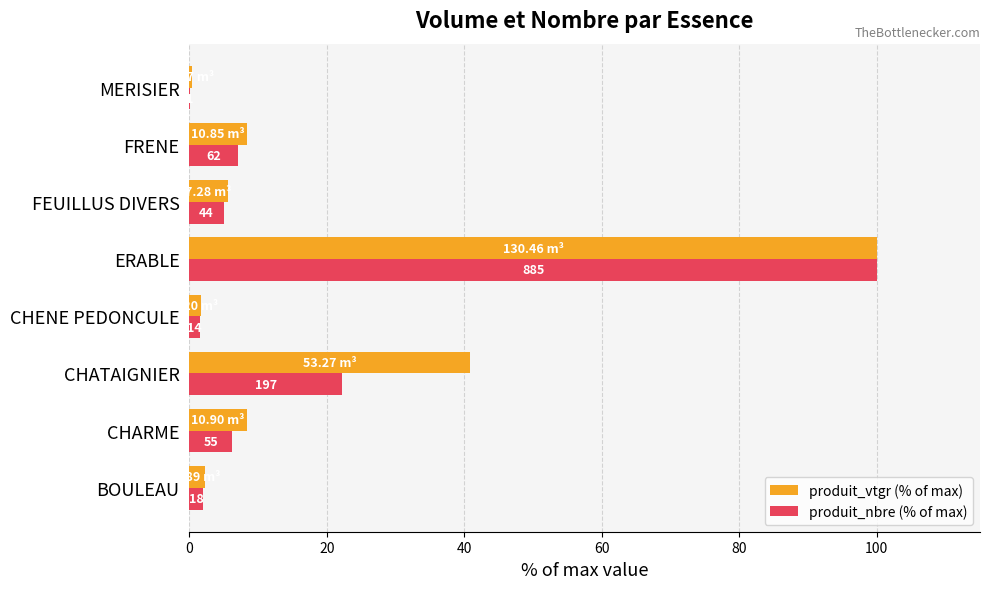

What are all the series names shown in the legend?

produit_vtgr (% of max), produit_nbre (% of max)